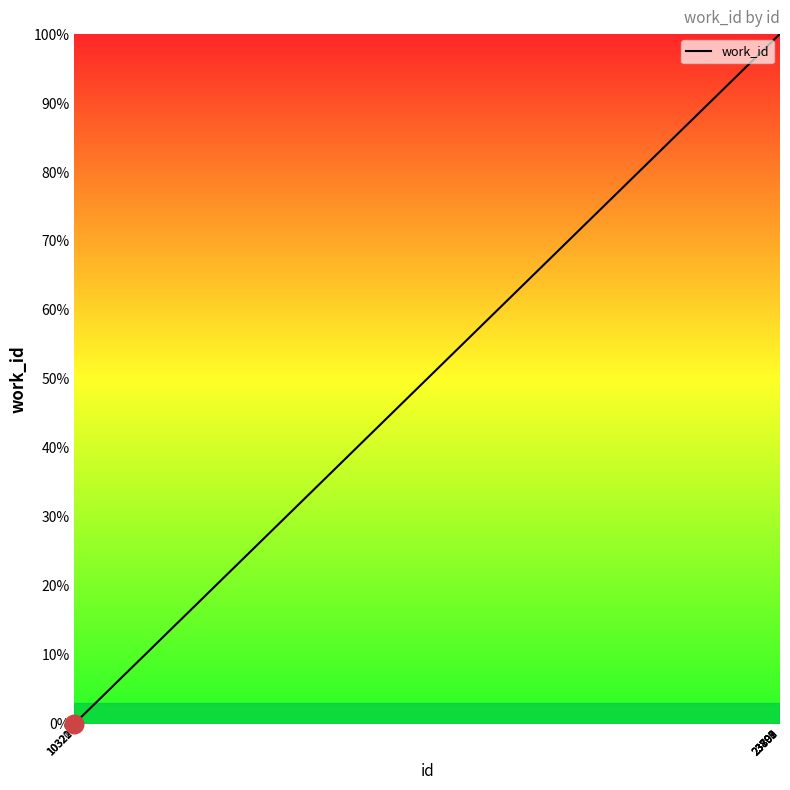

What is the change in value from 10322 to 23799?

+100